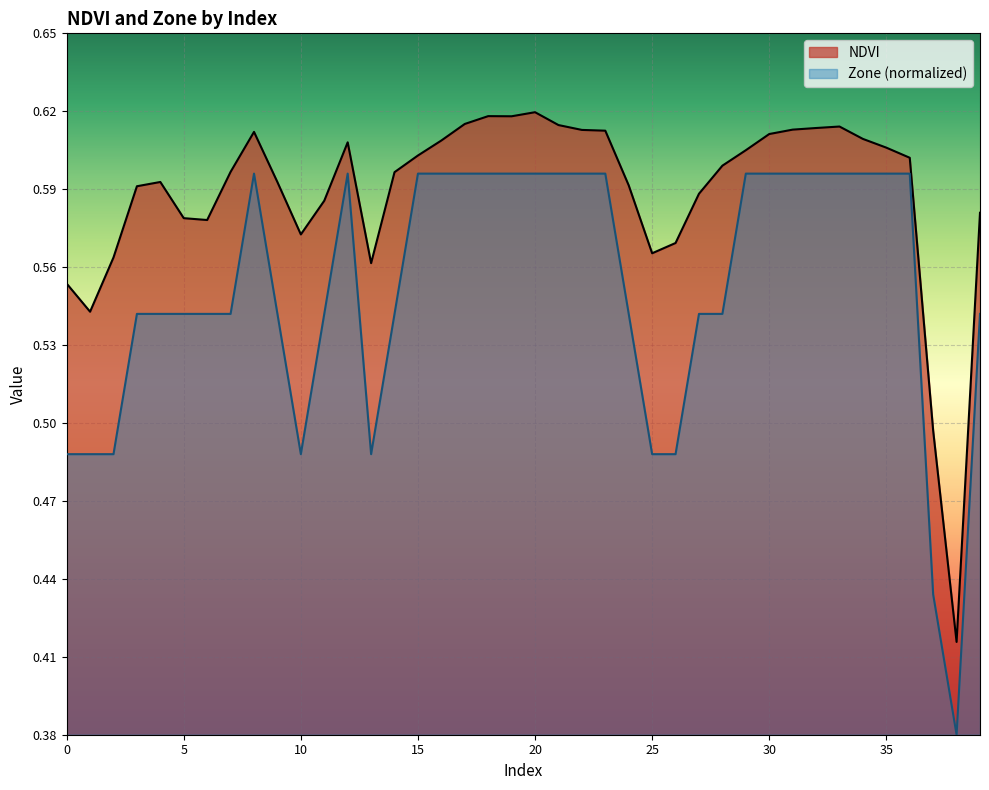

Reading left to right, transcribe all the data shown in this chart.

NDVI: 0=0.6	1=0.5	2=0.6	3=0.6	4=0.6	5=0.6	6=0.6	7=0.6	8=0.6	9=0.6	10=0.6	11=0.6	12=0.6	13=0.6	14=0.6	15=0.6	16=0.6	17=0.6	18=0.6	19=0.6	20=0.6	21=0.6	22=0.6	23=0.6	24=0.6	25=0.6	26=0.6	27=0.6	28=0.6	29=0.6	30=0.6	31=0.6	32=0.6	33=0.6	34=0.6	35=0.6	36=0.6	37=0.5	38=0.4	39=0.6
Zone: 0=0.5	1=0.5	2=0.5	3=0.5	4=0.5	5=0.5	6=0.5	7=0.5	8=0.6	9=0.5	10=0.5	11=0.5	12=0.6	13=0.5	14=0.5	15=0.6	16=0.6	17=0.6	18=0.6	19=0.6	20=0.6	21=0.6	22=0.6	23=0.6	24=0.5	25=0.5	26=0.5	27=0.5	28=0.5	29=0.6	30=0.6	31=0.6	32=0.6	33=0.6	34=0.6	35=0.6	36=0.6	37=0.4	38=0.4	39=0.5